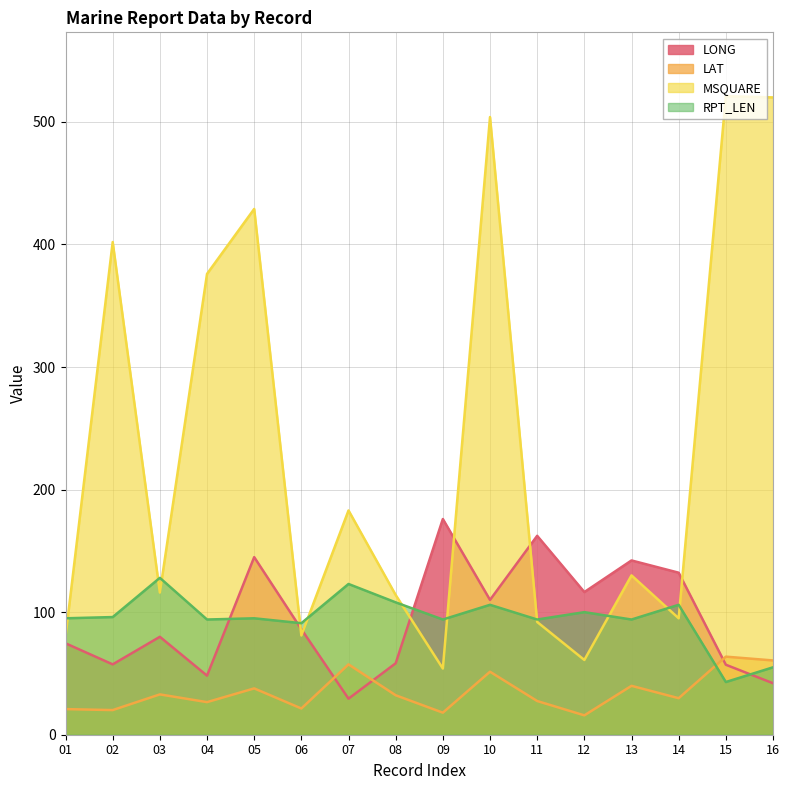

Does the chart display data point markers on the line(s)?

No